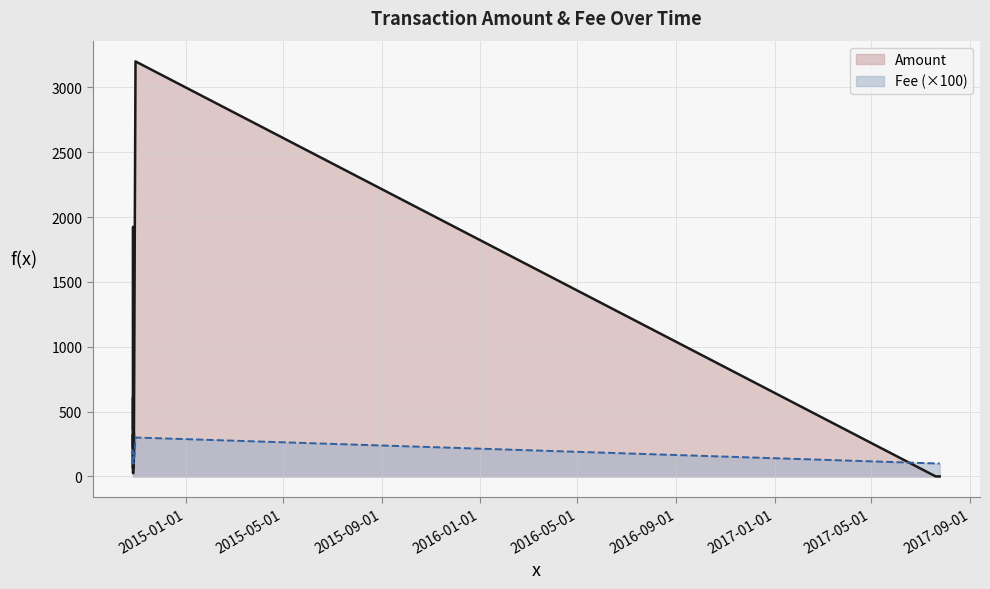

At which label does Amount first exceed 293?

2014-10-30